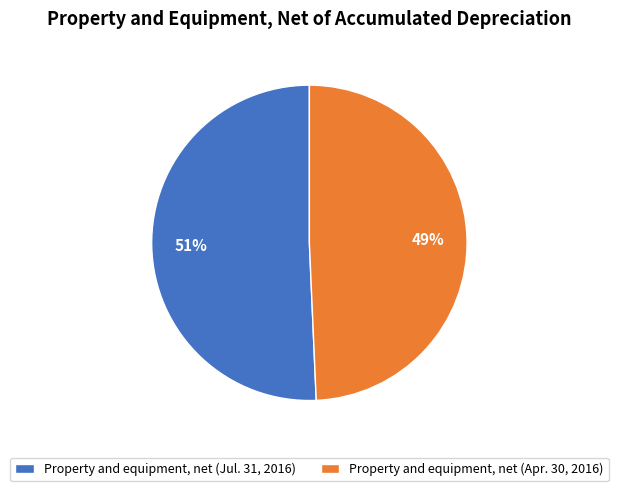

To the nearest percent, what portion does Property and equipment, net (Jul. 31, 2016) represent?

51%